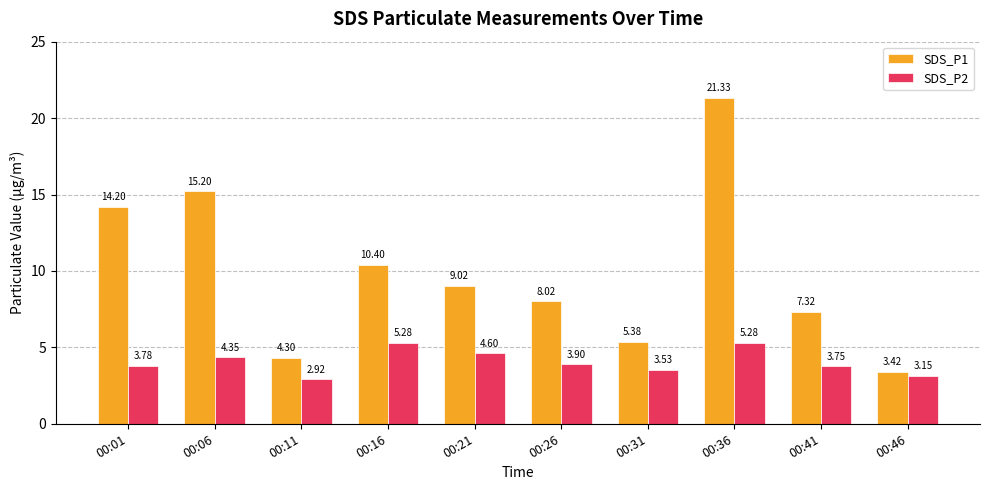

What is the spread (max minus min) of values at 00:11?

1.4